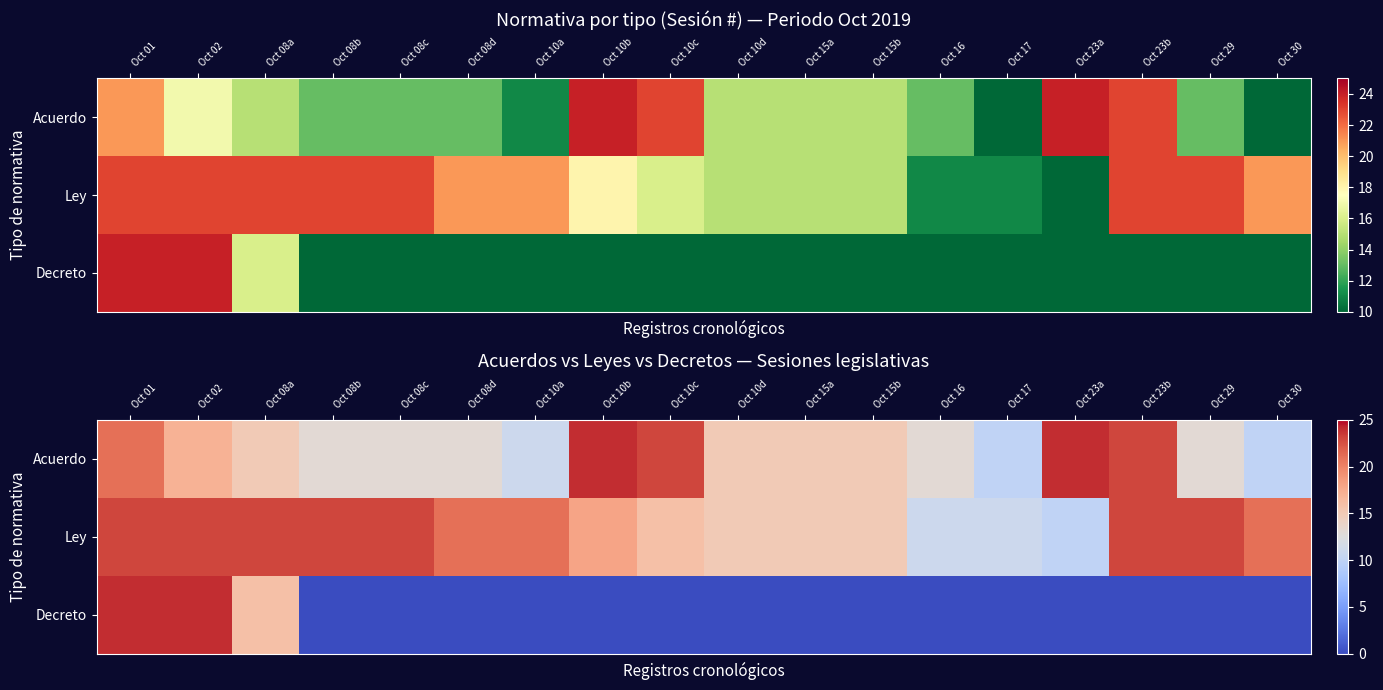

How many values in the Acuerdo series exceed 15?

6